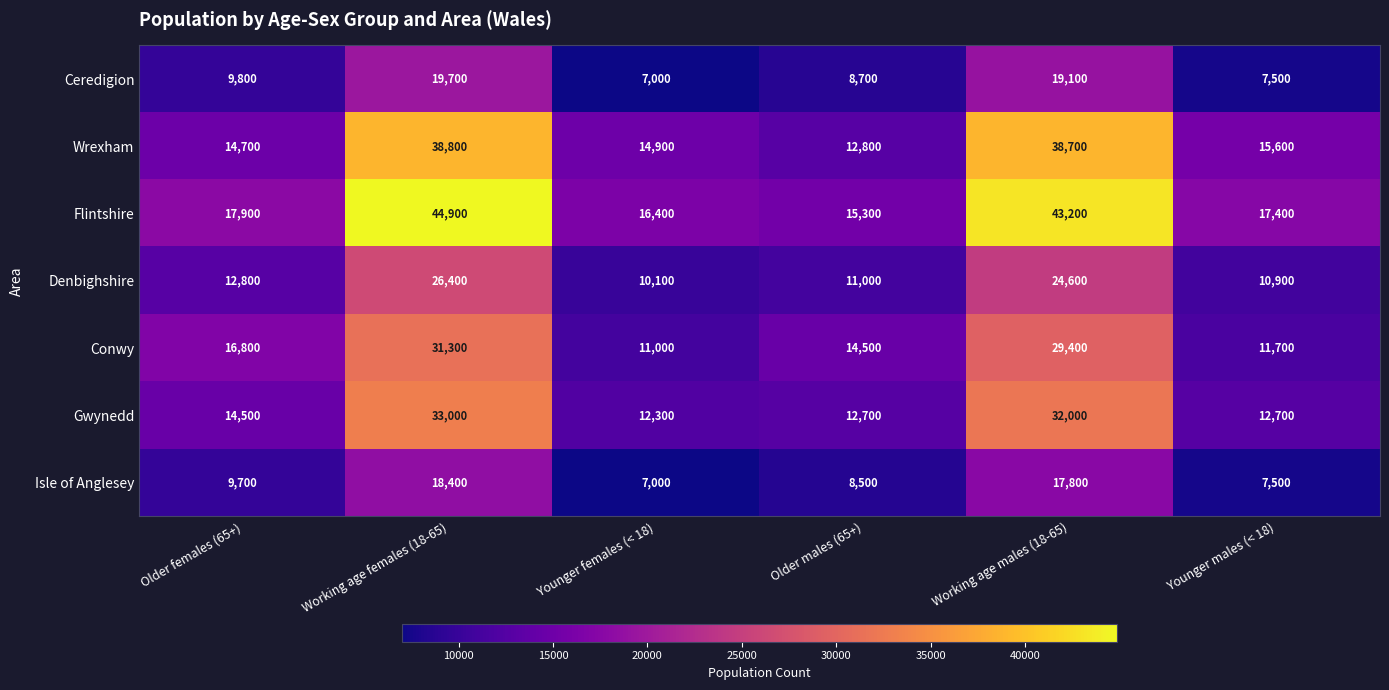

The value of Flintshire at Older males (65+) is 15300. True or false?

True